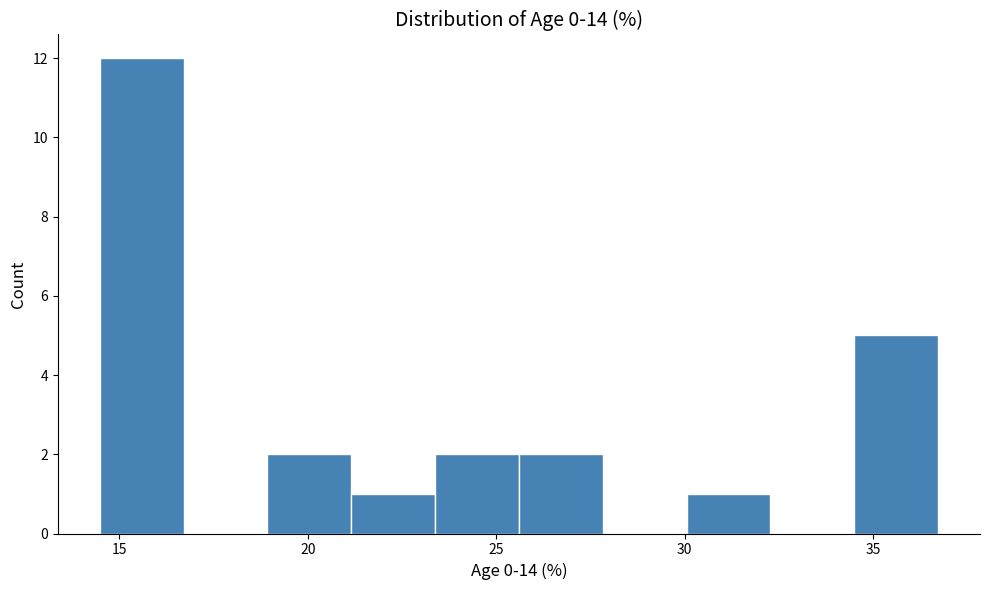

What is the height of the bar covering 30.0 to 32.5 on the x-axis? Neither the bar edges nor the heights are printed on the chart, so give them approximately, as read against the axes.

1